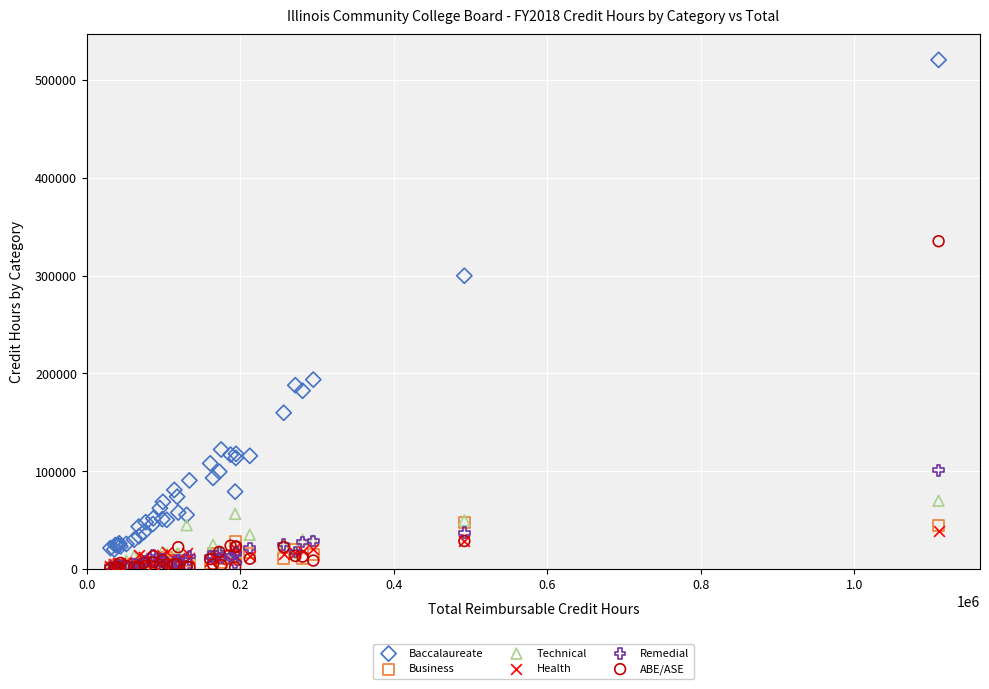

Which series contains the highest Y value?

Baccalaureate